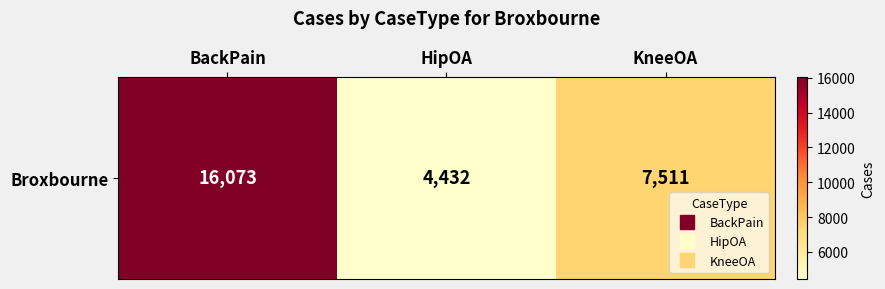

How many values are between 4432 and 16073?

3